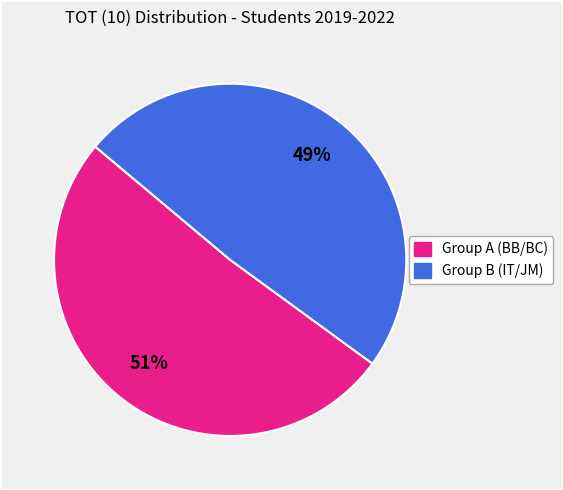

Is there any slice that represents more than half of the pie?

Yes